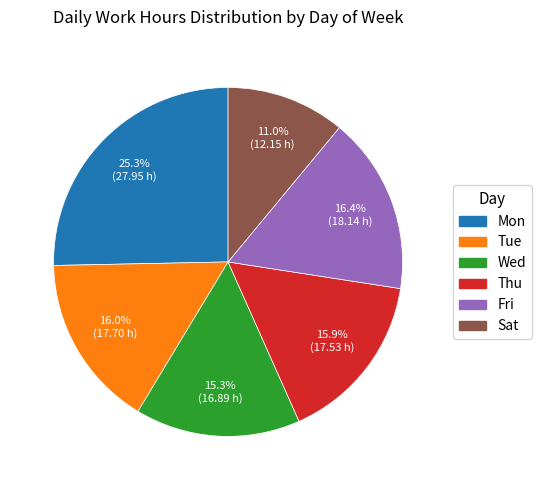

What portion of the pie excludes Tue?

84.0%